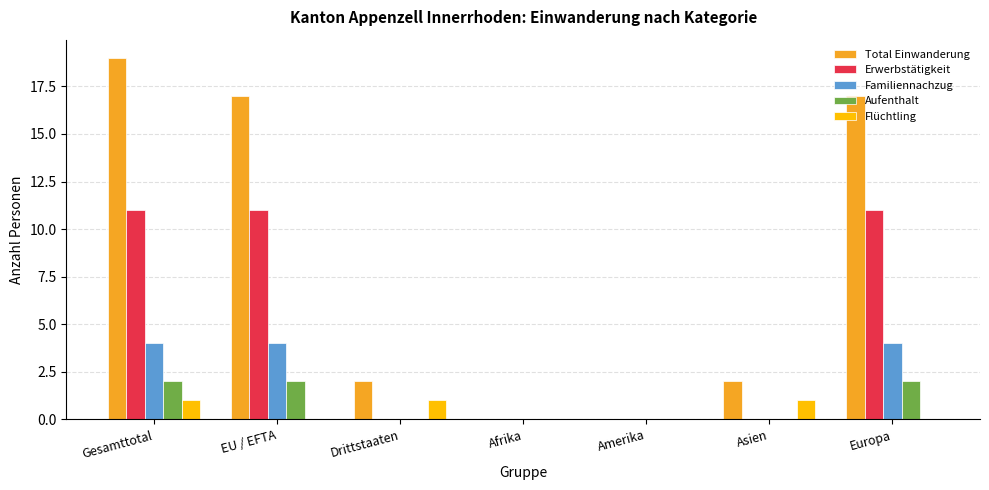

At which category does the chart reach its peak across all series?

Gesamttotal